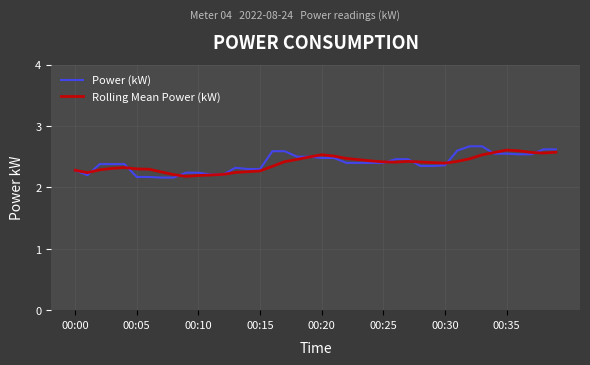

Which series has the widest spread of values?

Power (kW)